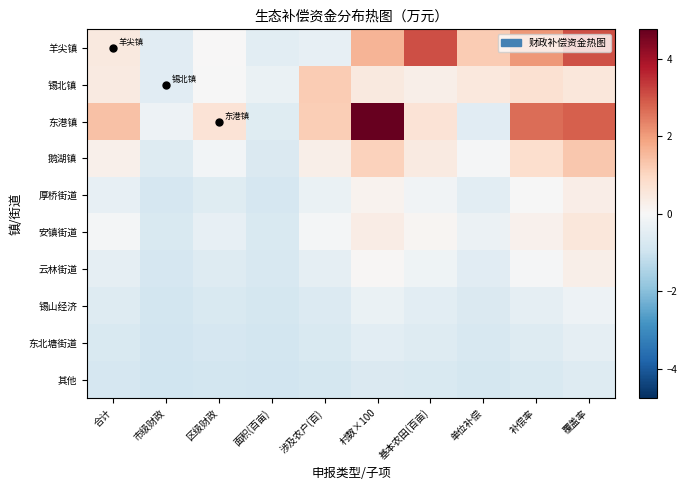

Between 合计 and 单位补偿, which series saw the biggest shift?

东港镇